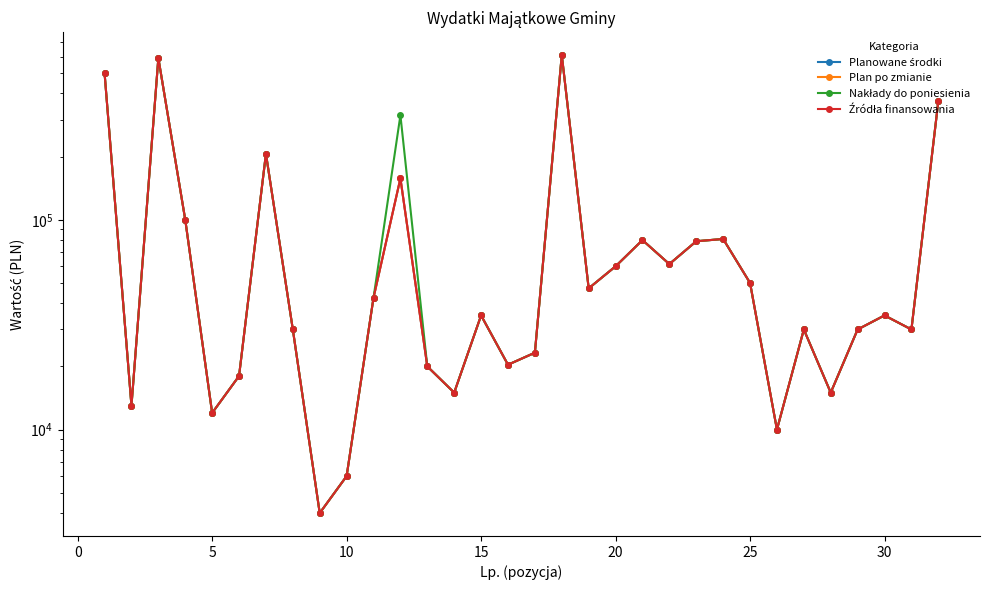

Which series has the largest total across all categories?

Nakłady do poniesienia